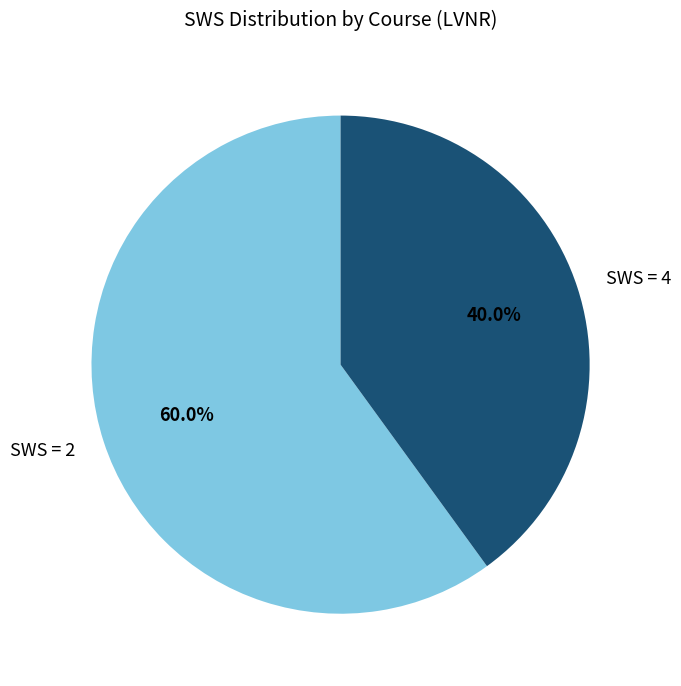

Count the number of slices in the pie.

2